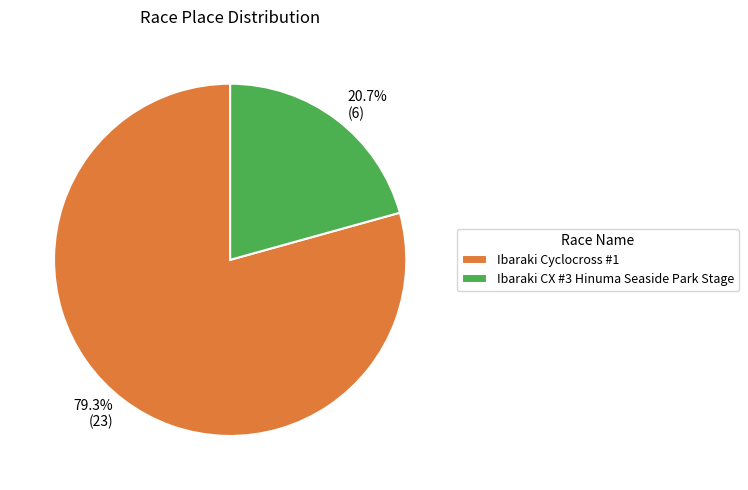

How much of the chart is everything except Ibaraki CX #3 Hinuma Seaside Park Stage?

79.3%